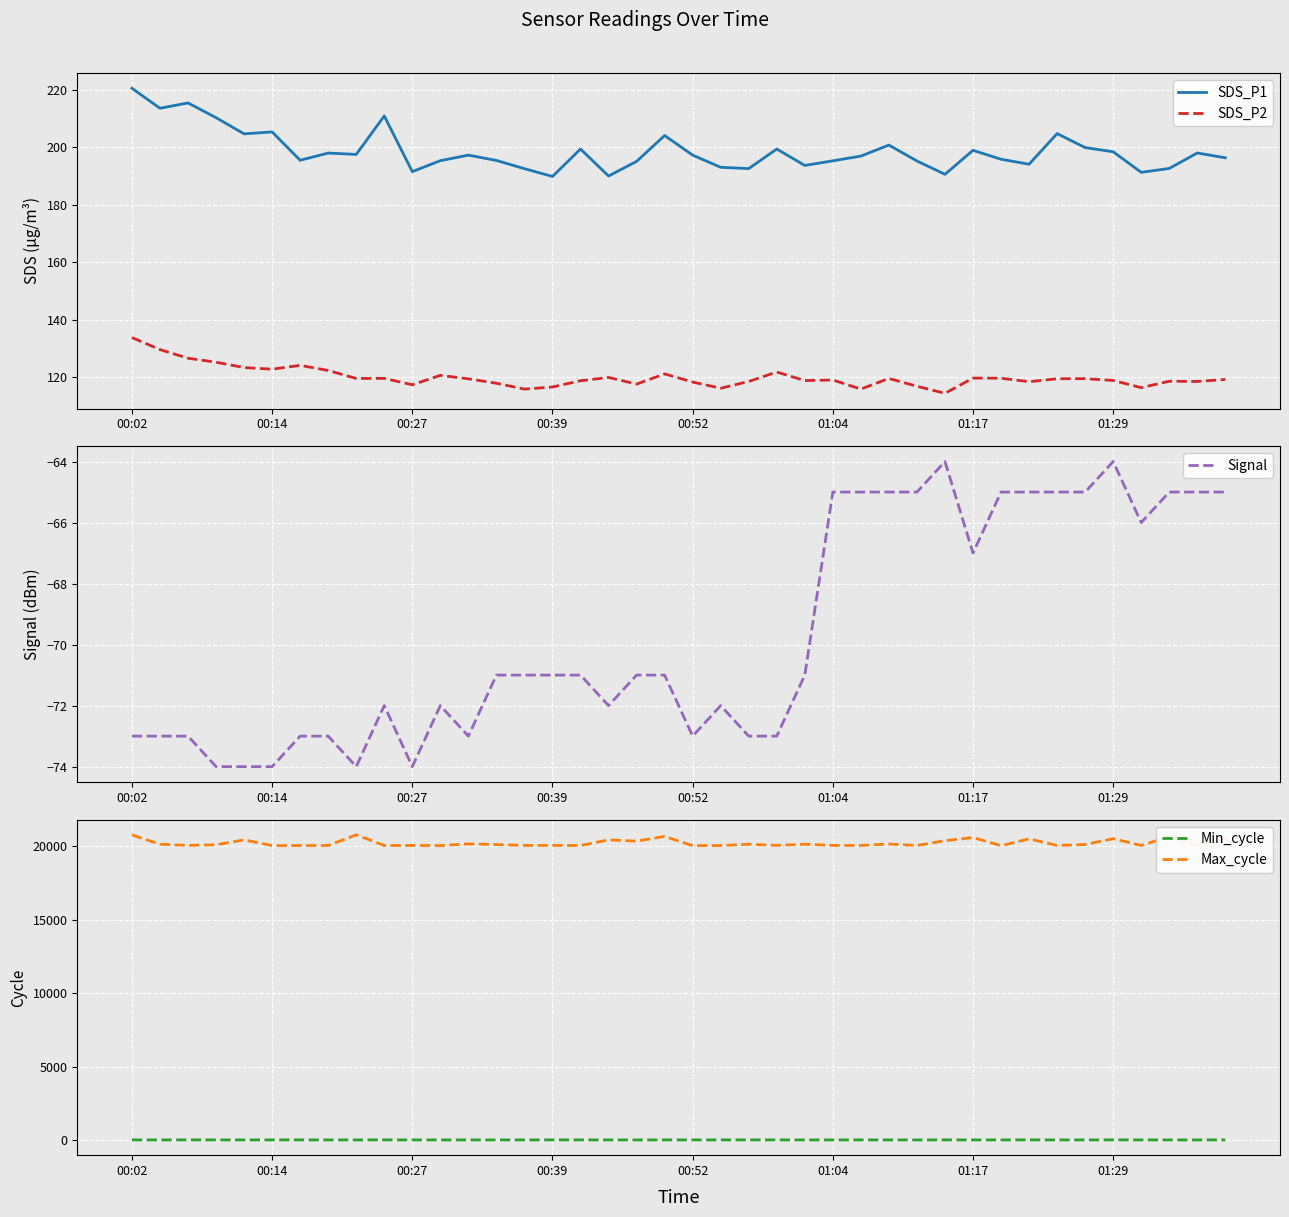

At which label does SDS_P1 reach its peak?

00:02